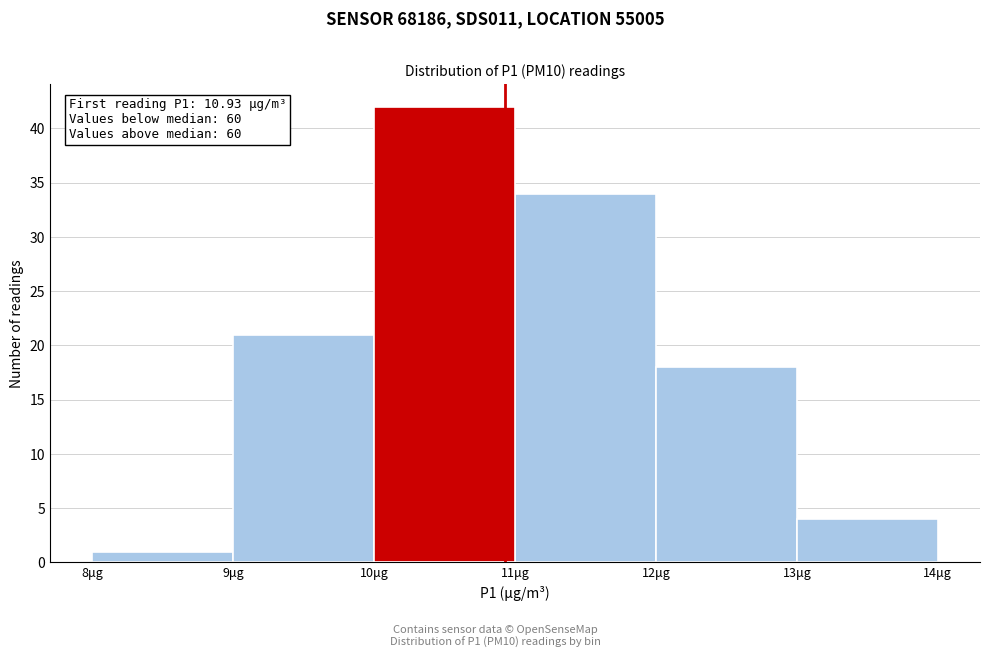

Which range on the x-axis has the tallest bar?

10 to 11